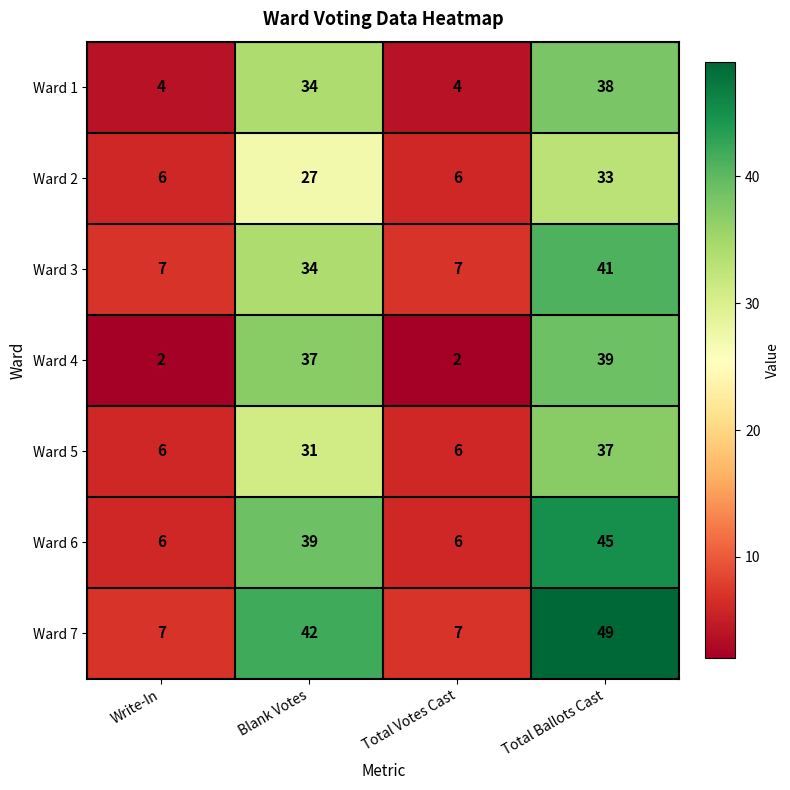

List the series in order of their peak value, highest first.

Ward 7, Ward 6, Ward 3, Ward 4, Ward 1, Ward 5, Ward 2